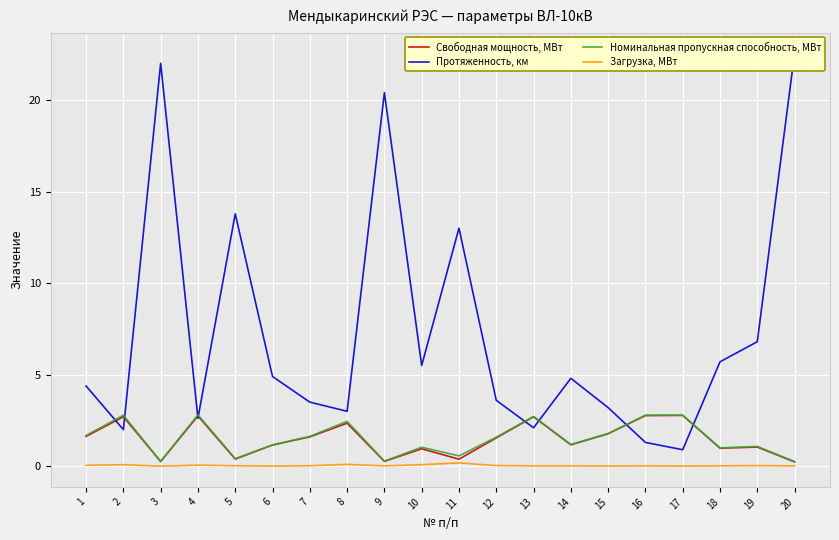

Where is Протяженность, км nearest to the value 11?

11